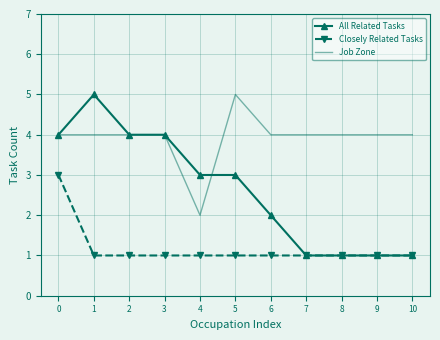

What are all the series names shown in the legend?

All Related Tasks, Closely Related Tasks, Job Zone